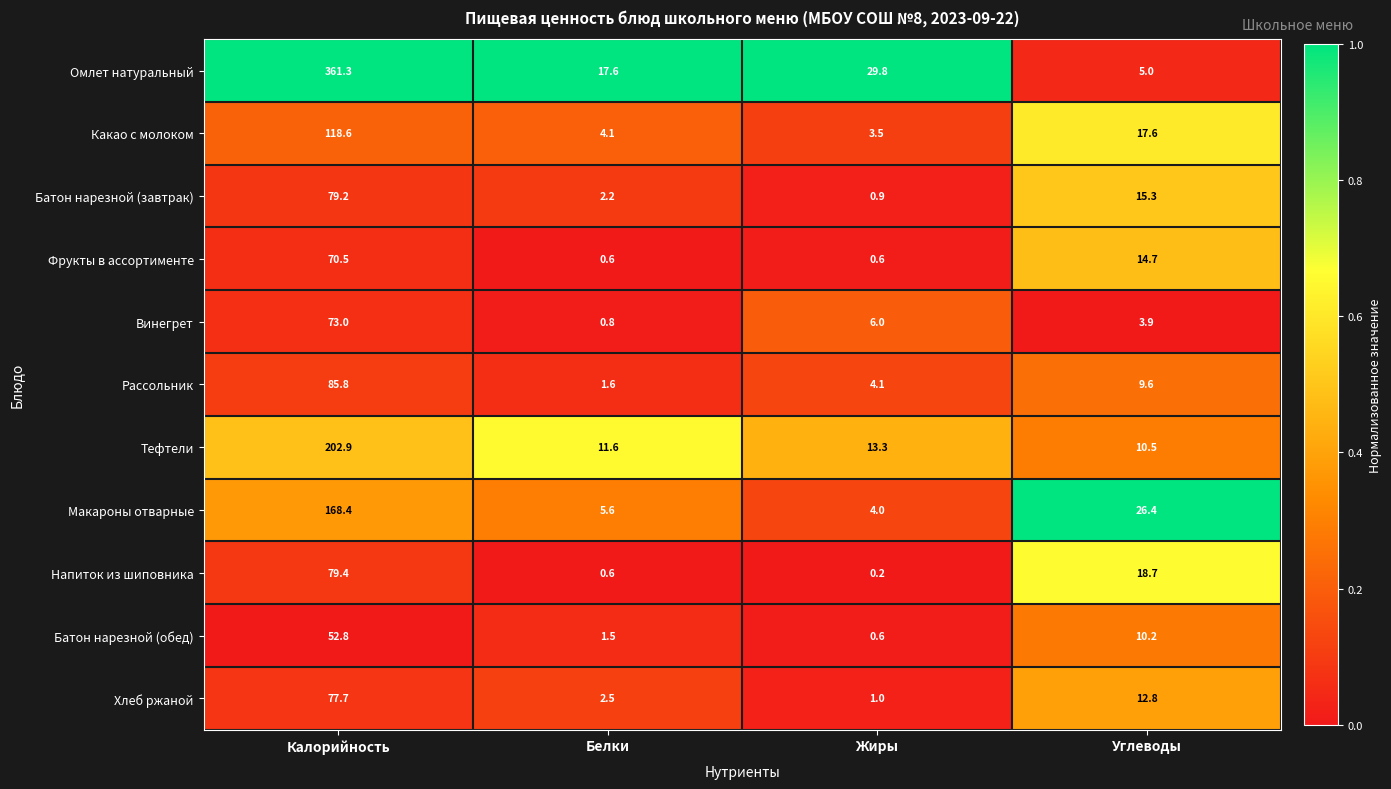

Which category has the lowest value across all series?

Жиры